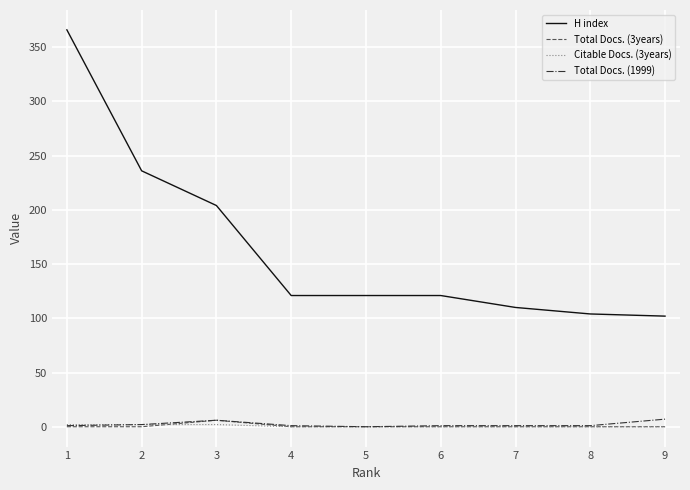

The value of H index at 8 is 104. True or false?

True